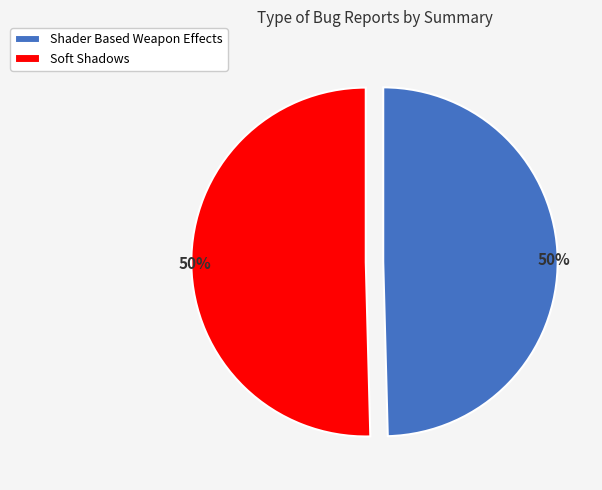

Is the sum of Soft Shadows and Shader Based Weapon Effects greater than half?

Yes